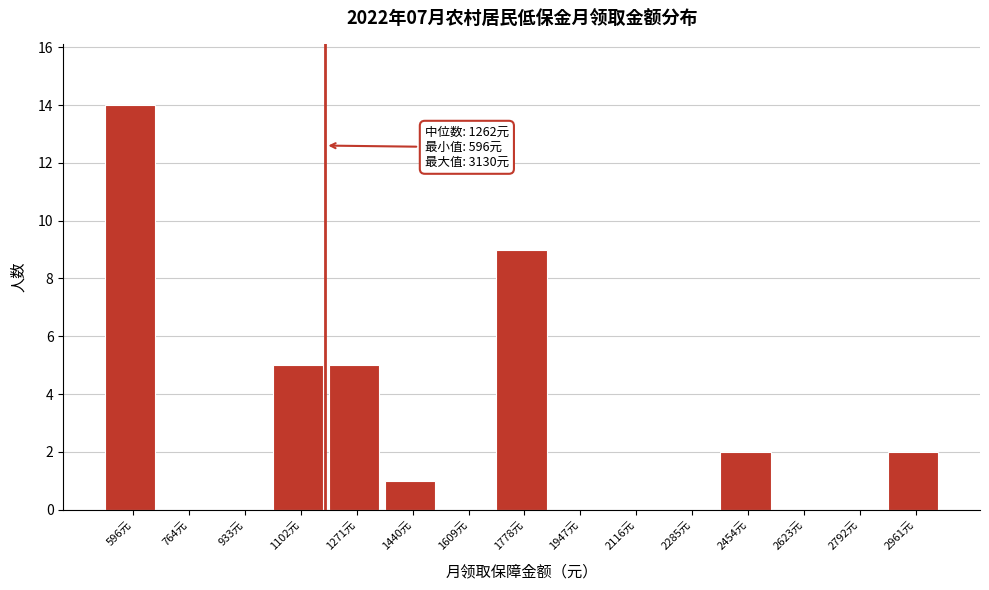

Reading right to left, extract all data points from this chart.

2961元=2	2792元=0	2623元=0	2454元=2	2285元=0	2116元=0	1947元=0	1778元=9	1609元=0	1440元=1	1271元=5	1102元=5	933元=0	764元=0	596元=14